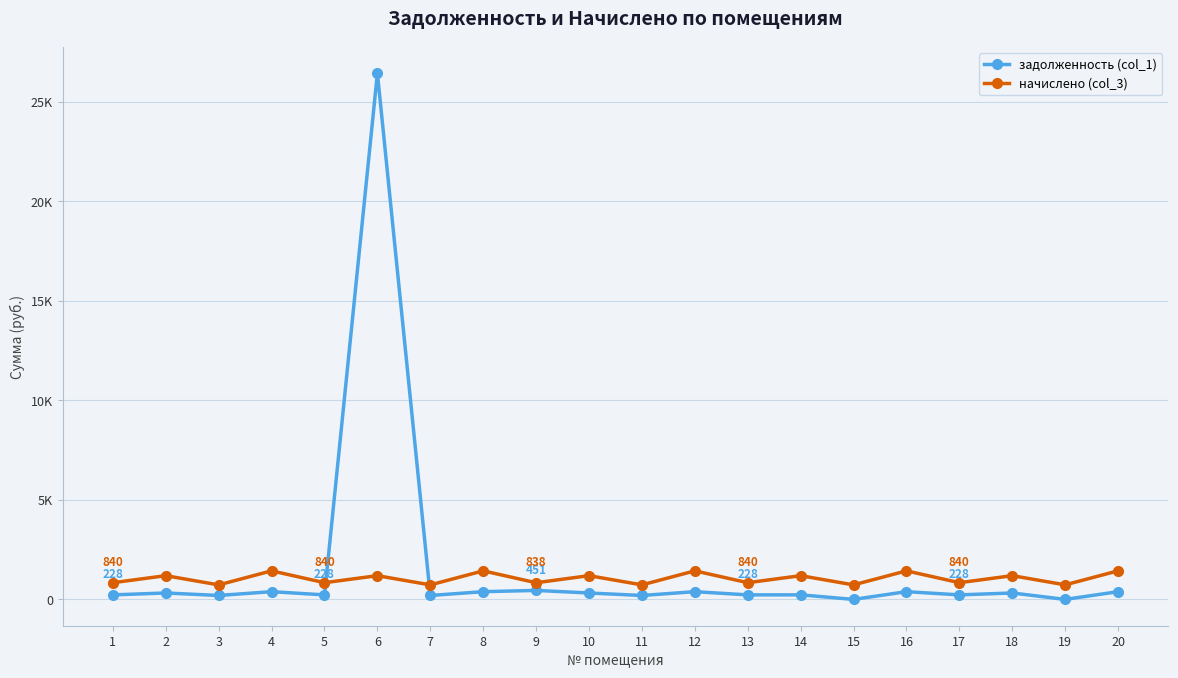

In начислено (col_3), how many points are lower than both neighbors (excluding endpoints)?

9